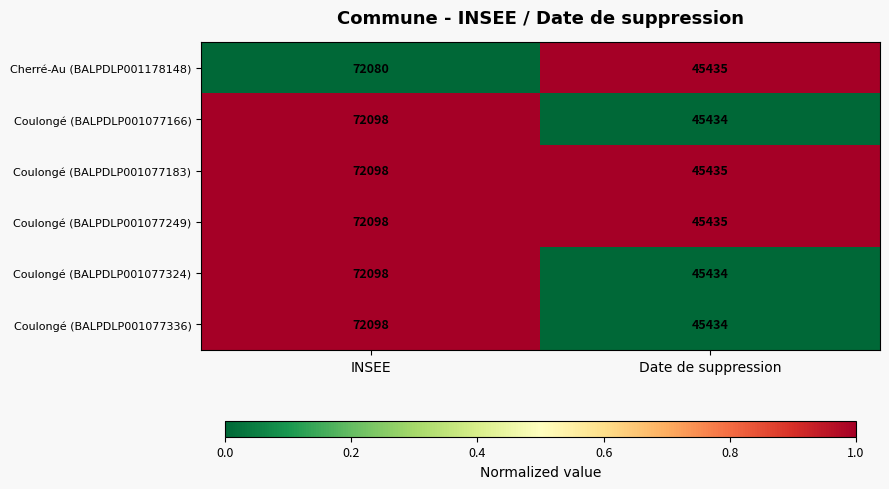

What is the sum of the Cherré-Au (BALPDLP001178148) values at Date de suppression and INSEE?

117515